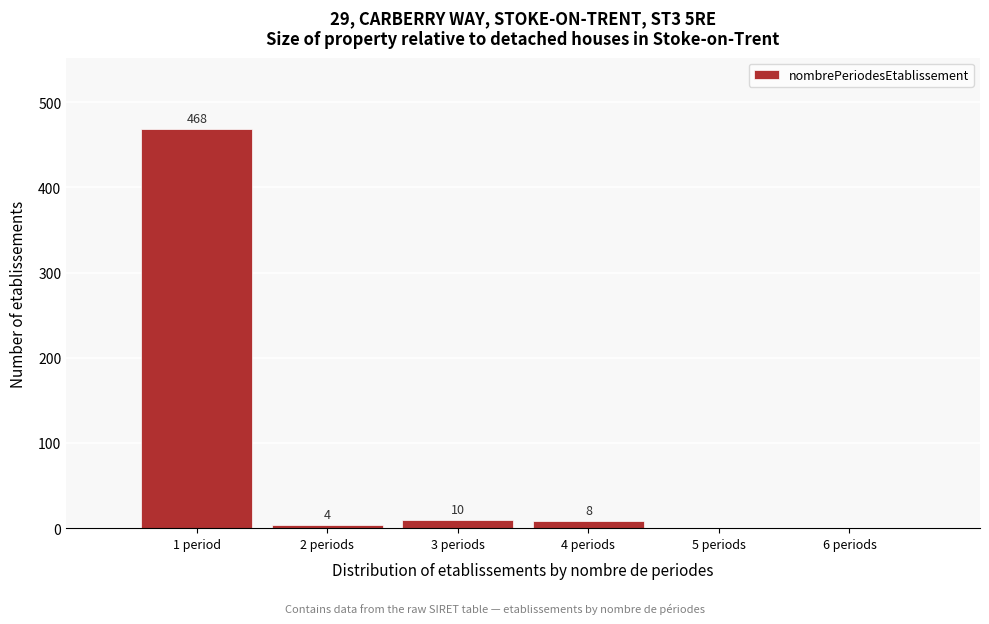

Reading left to right, list all the values displayed in this chart.

1 period=468	2 periods=4	3 periods=10	4 periods=8	5 periods=0	6 periods=0